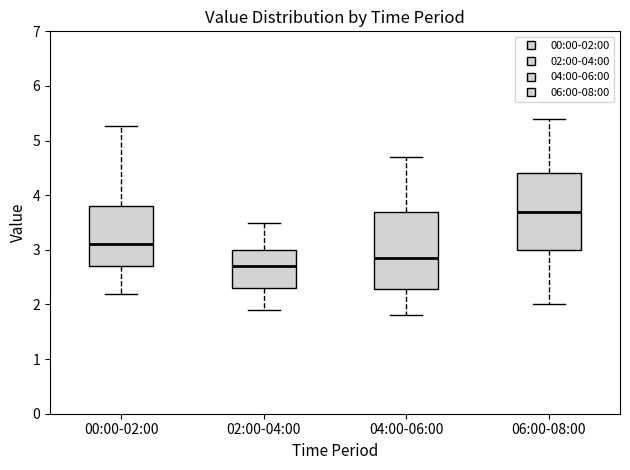

Reading left to right, transcribe this box plot: for each box, give where its median line is, the range the box spans, and where its two whiskers end, as read against the y-axis. The values are not printed on the chart, so give them approximately, as read against the axis.

00:00-02:00: median 3.1, box 2.7 to 3.8, whiskers 2.2 to 5.3
02:00-04:00: median 2.7, box 2.3 to 3.0, whiskers 1.9 to 3.5
04:00-06:00: median 2.9, box 2.3 to 3.7, whiskers 1.8 to 4.7
06:00-08:00: median 3.7, box 3.0 to 4.4, whiskers 2.0 to 5.4